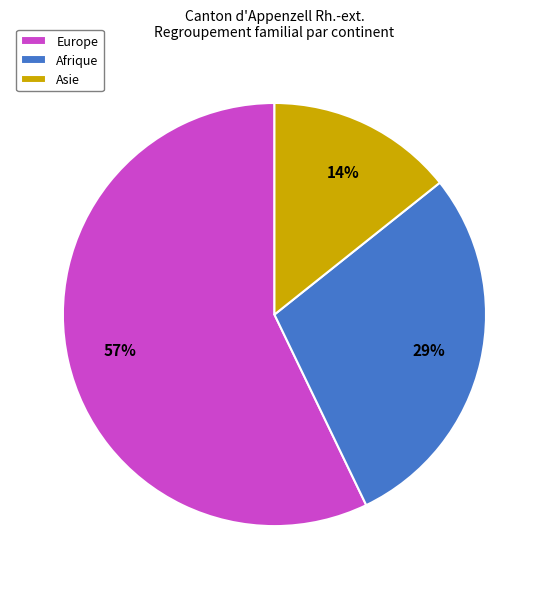

How many slices are in this pie chart?

3